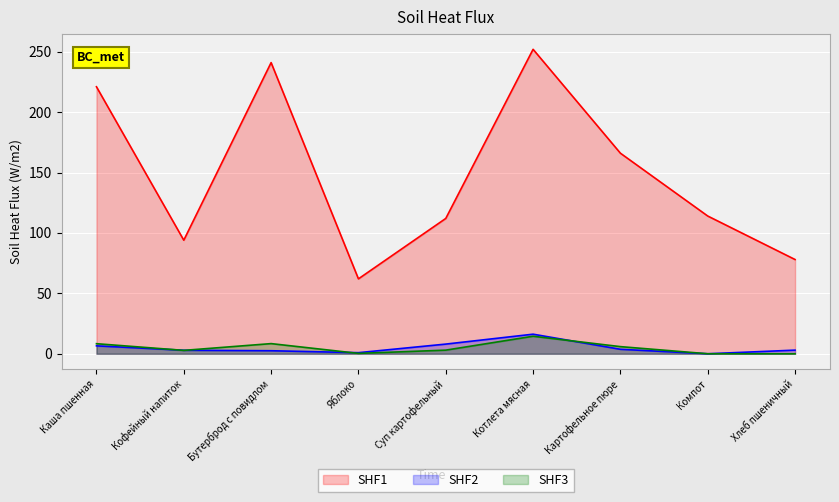

What is the spread (max minus min) of values at Котлета мясная?

237.5